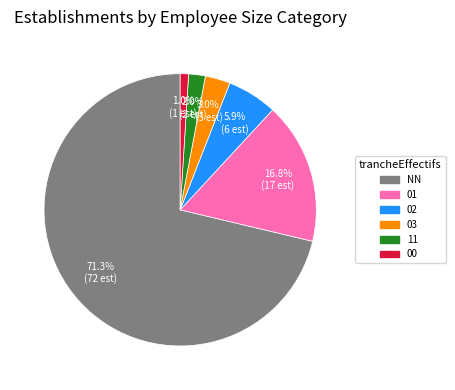

Rank the categories by value from lowest to highest.

00, 11, 03, 02, 01, NN